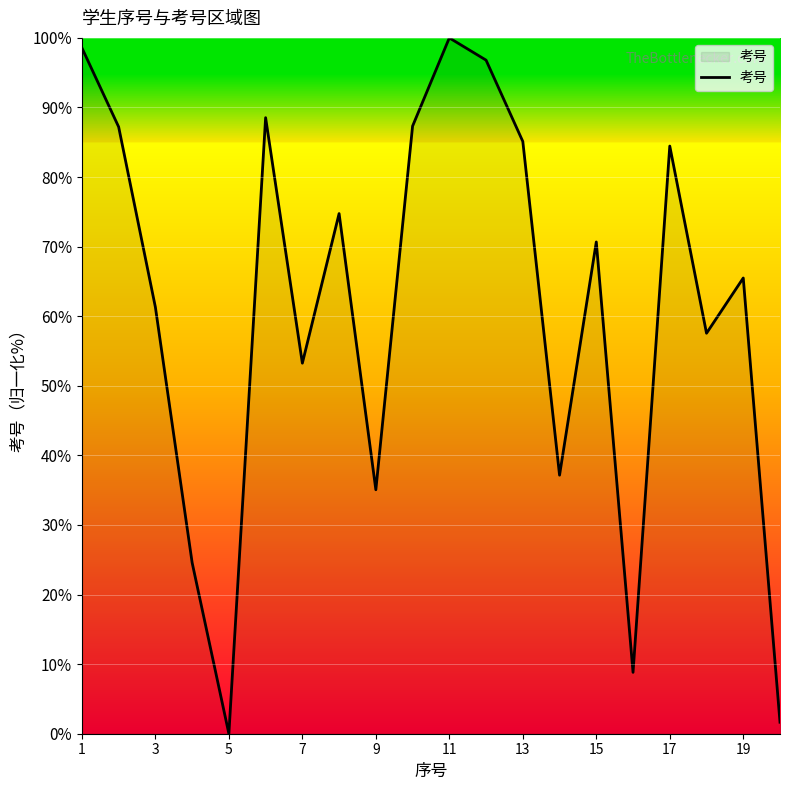

True or false: there are more than 2 points higher than both neighbors.

True